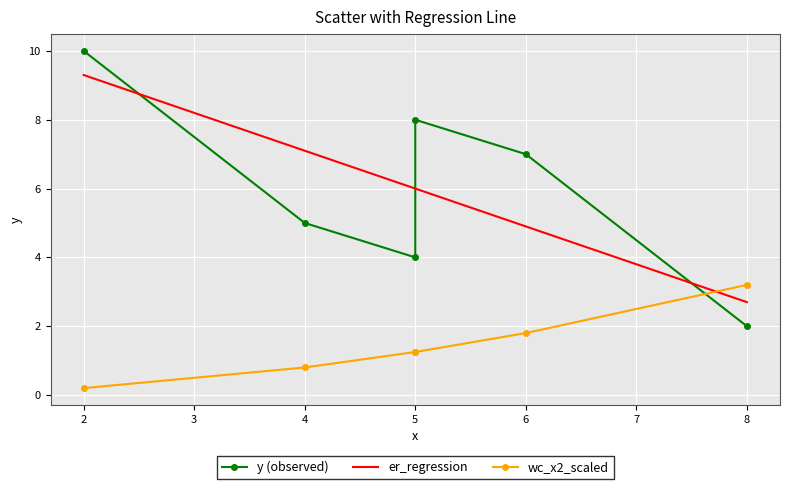

At which category is the sum across all series the highest?

2